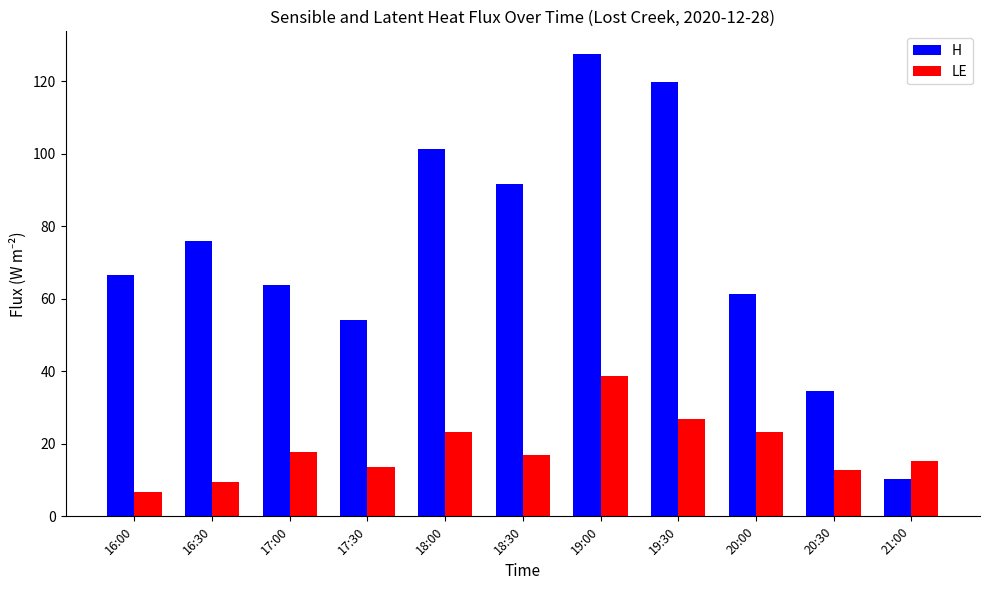

What is the difference between the second highest and second lowest values in the H series?

85.1